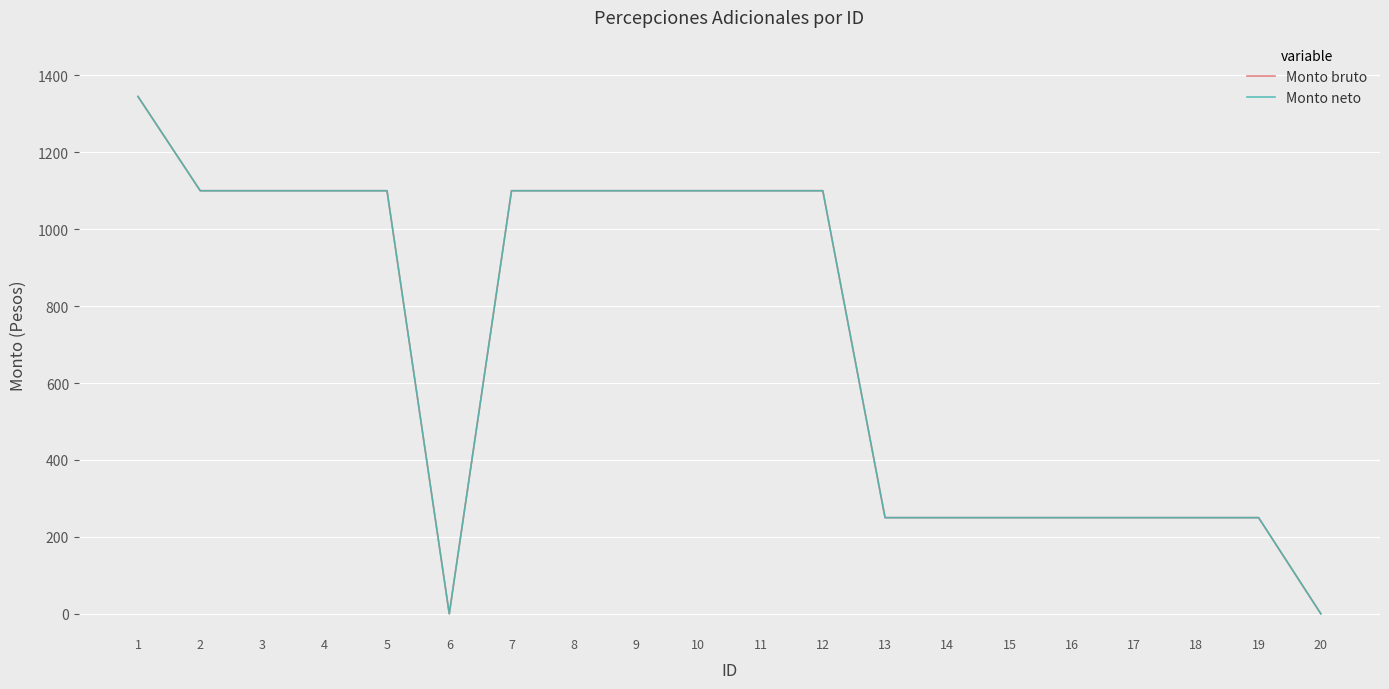

True or false: Monto bruto and Monto neto intersect in this chart.

False